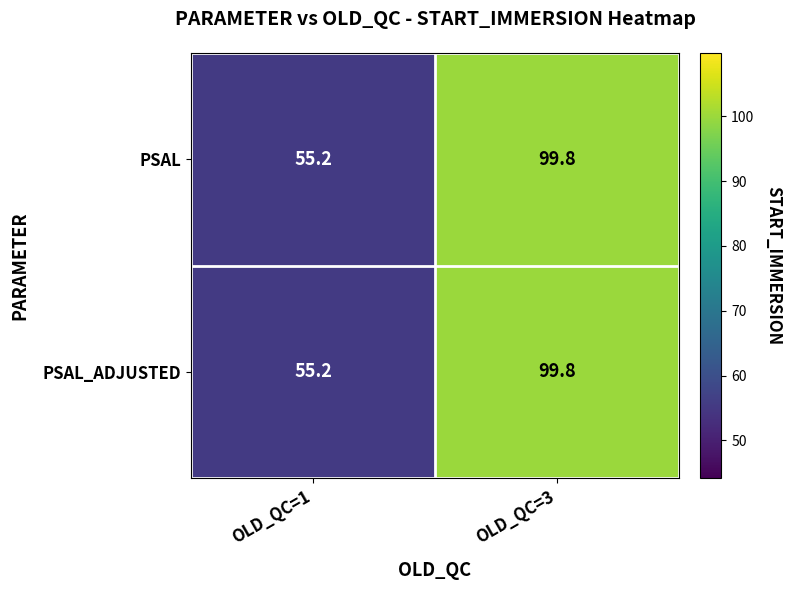

What is the average value of the PSAL series?

77.5